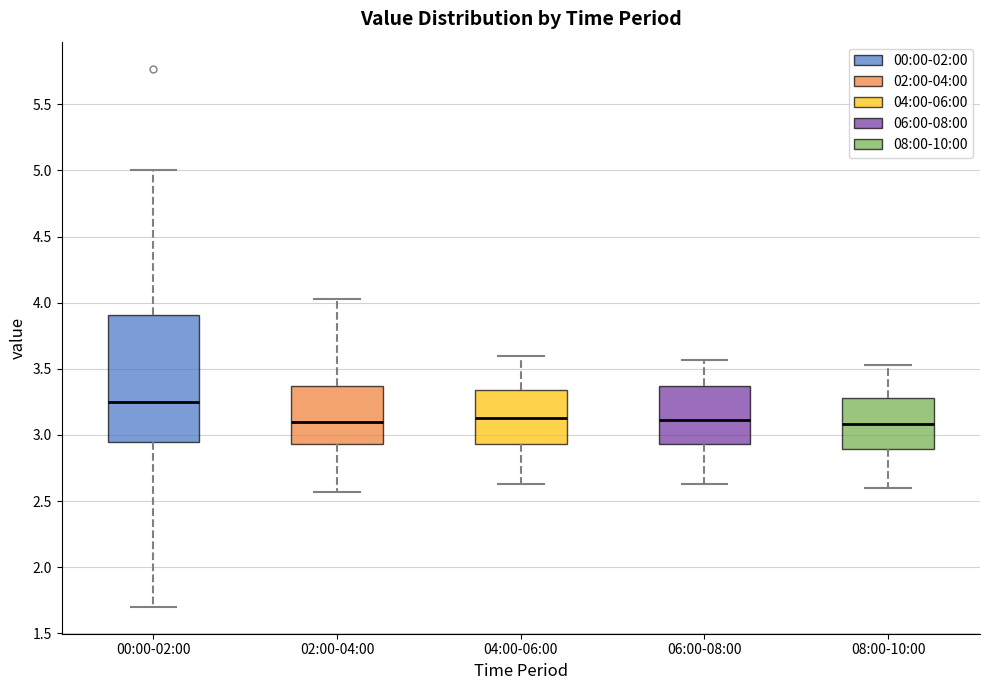

Comparing the boxes themselves (not the whiskers), which one is the tallest?

00:00-02:00